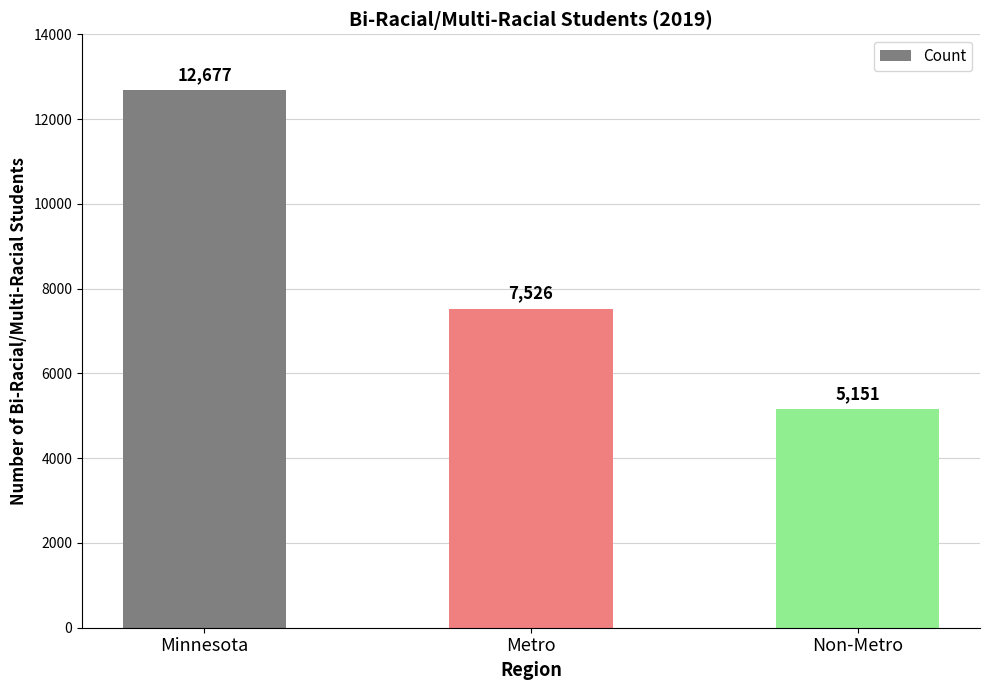

How many values are below 7526?

1